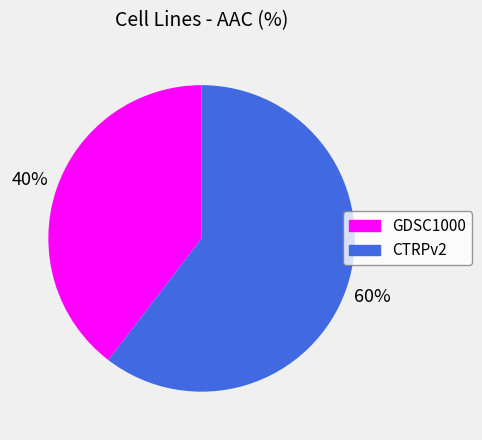

How many slices are in this pie chart?

2